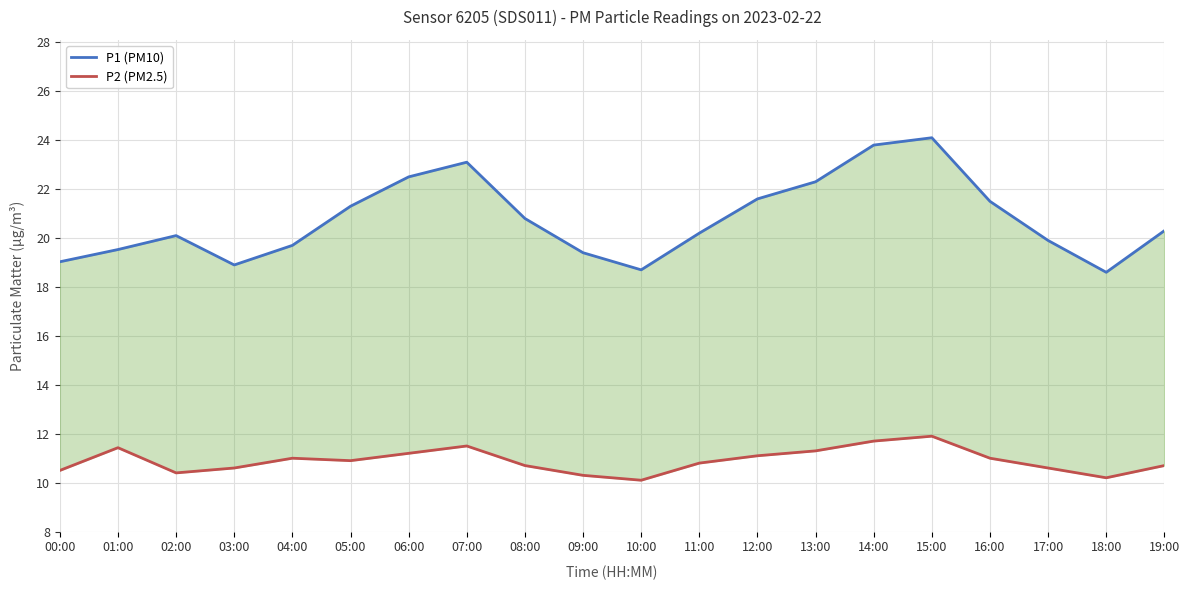

Reading left to right, list all the values displayed in this chart.

P1 (PM10): 00:00=19.0	01:00=19.5	02:00=20.1	03:00=18.9	04:00=19.7	05:00=21.3	06:00=22.5	07:00=23.1	08:00=20.8	09:00=19.4	10:00=18.7	11:00=20.2	12:00=21.6	13:00=22.3	14:00=23.8	15:00=24.1	16:00=21.5	17:00=19.9	18:00=18.6	19:00=20.3
P2 (PM2.5): 00:00=10.5	01:00=11.4	02:00=10.4	03:00=10.6	04:00=11.0	05:00=10.9	06:00=11.2	07:00=11.5	08:00=10.7	09:00=10.3	10:00=10.1	11:00=10.8	12:00=11.1	13:00=11.3	14:00=11.7	15:00=11.9	16:00=11.0	17:00=10.6	18:00=10.2	19:00=10.7